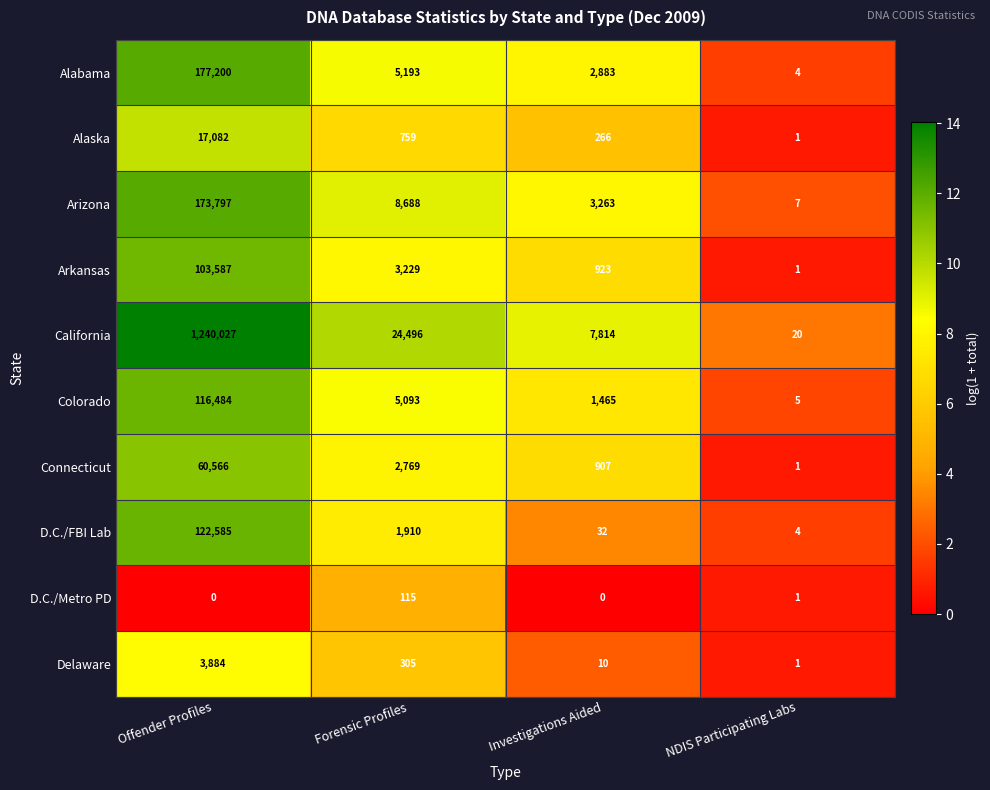

How many data points does each series have?

4